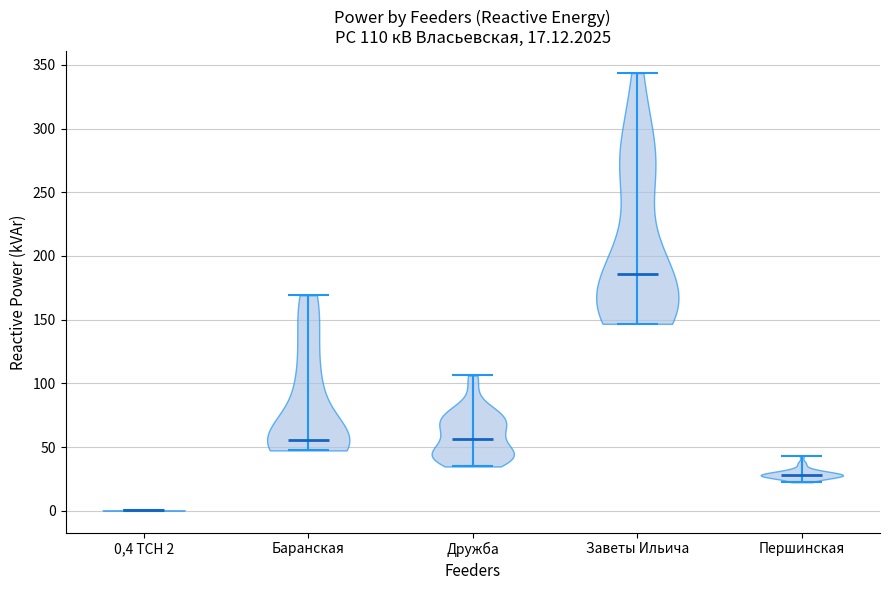

Which violin has the highest median line?

Заветы Ильича